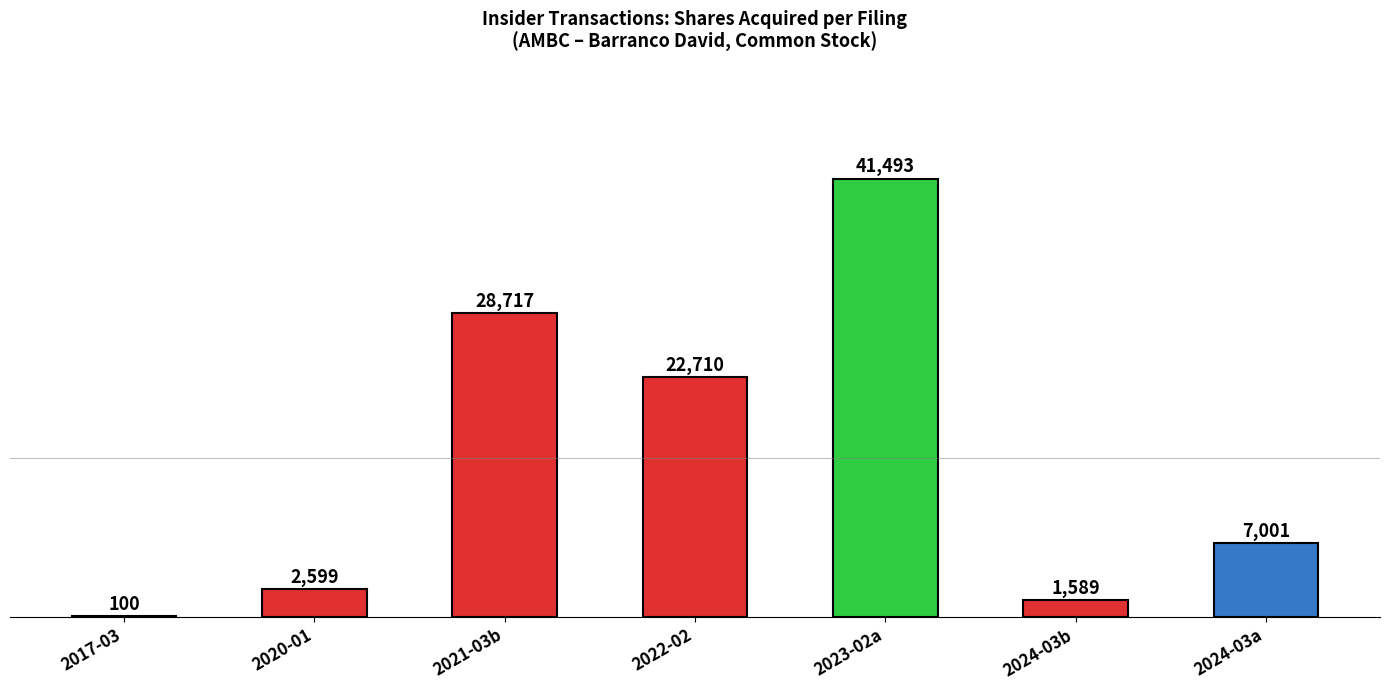

Count the number of data series in this chart.

1